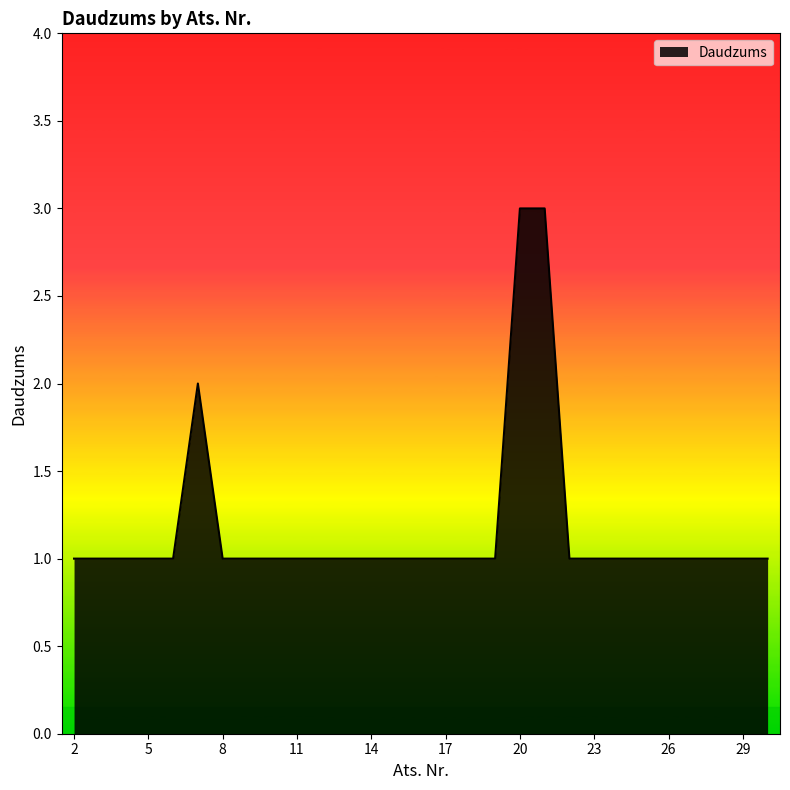

What is the maximum value shown in the chart?

3